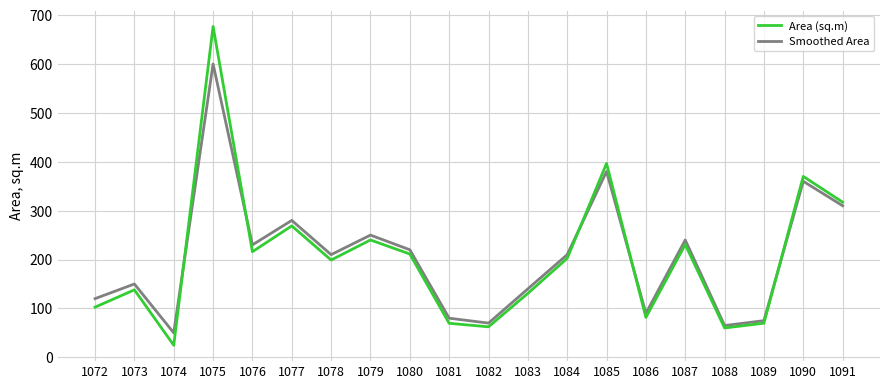

How many times do Smoothed Area and Area (sq.m) cross each other?

5